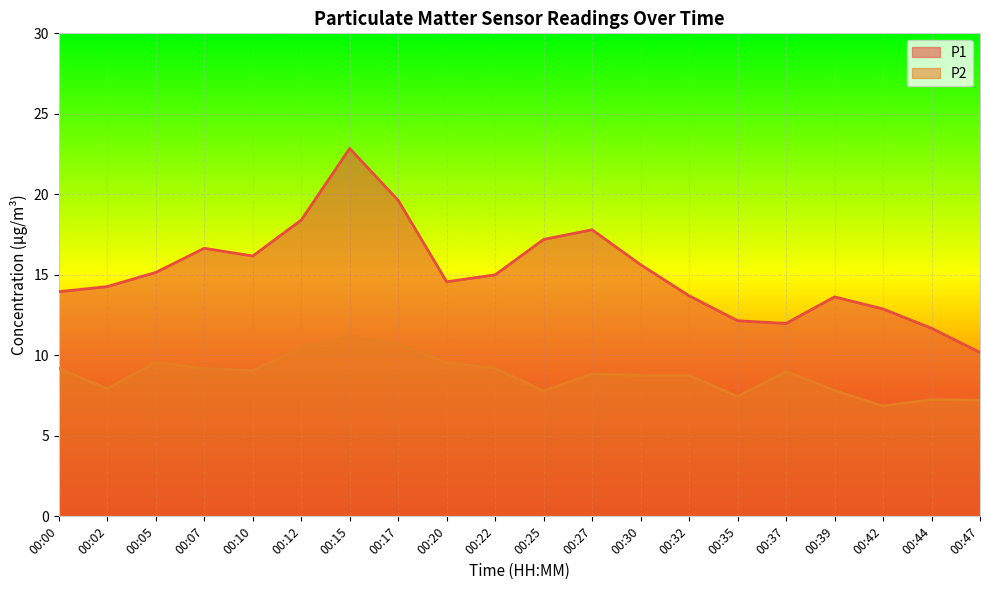

True or false: P1 has more than 0 points higher than both neighbors.

True